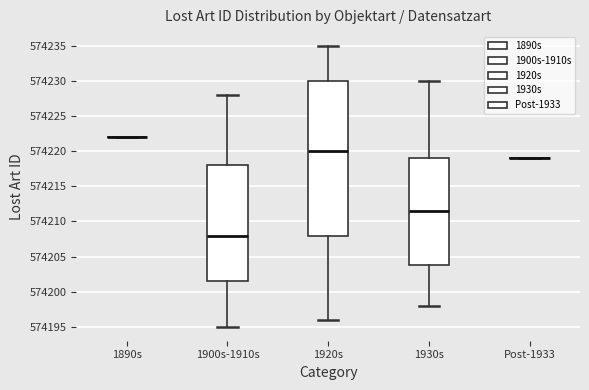

Where is the lower edge of the box for 1920s on the y-axis? The values are not printed on the chart, so give them approximately, as read against the axis.

574208.0